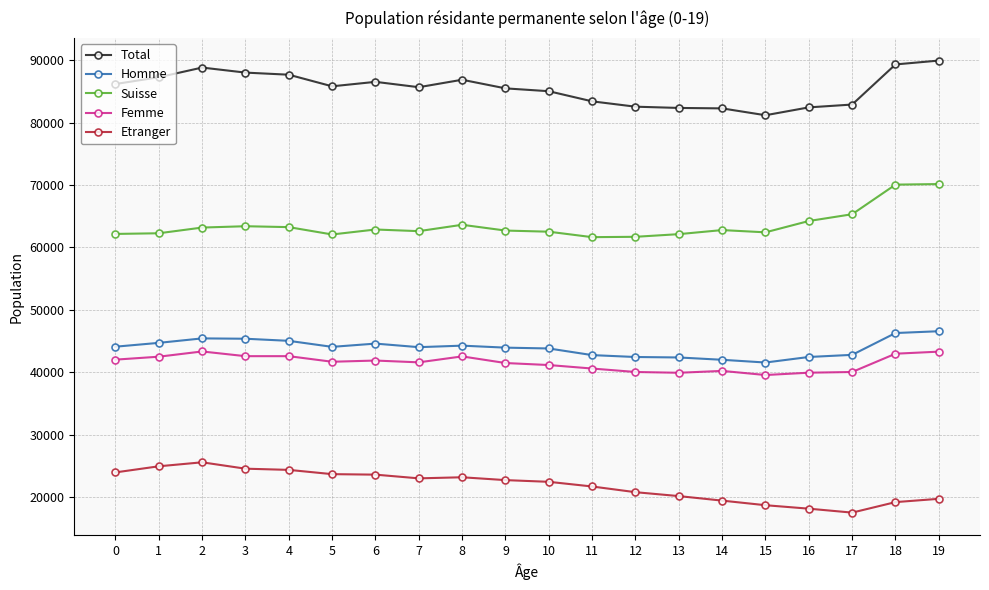

True or false: Suisse and Homme intersect in this chart.

False